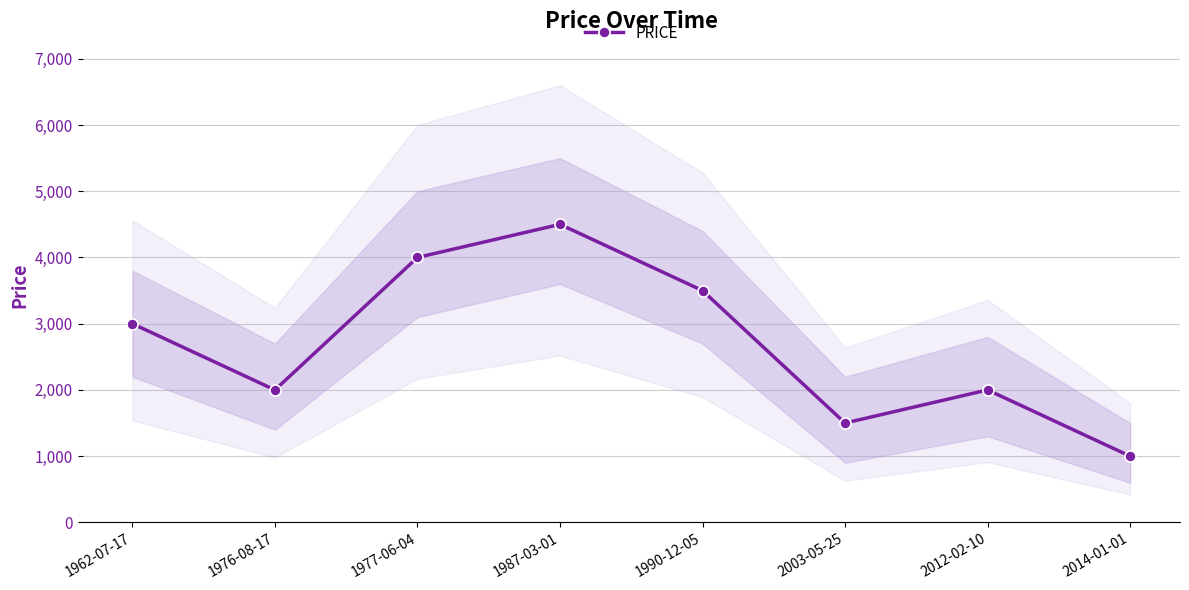

List the labels in order of value, smallest first.

2014-01-01, 2003-05-25, 1976-08-17, 2012-02-10, 1962-07-17, 1990-12-05, 1977-06-04, 1987-03-01